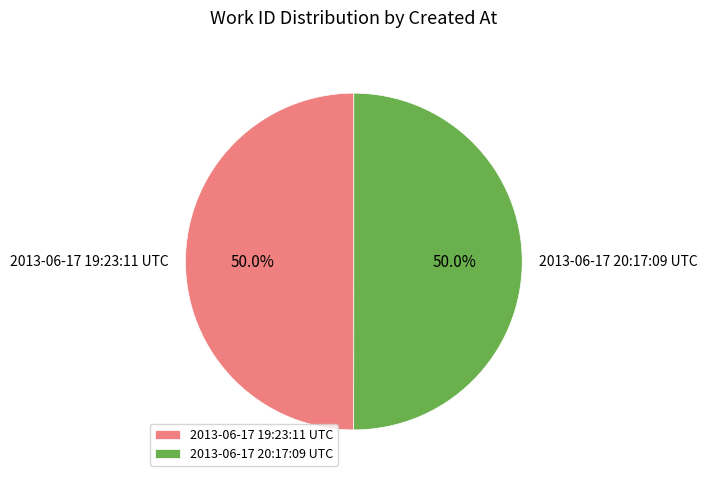

What is the total percentage of 2013-06-17 20:17:09 UTC and 2013-06-17 19:23:11 UTC?

100.0%